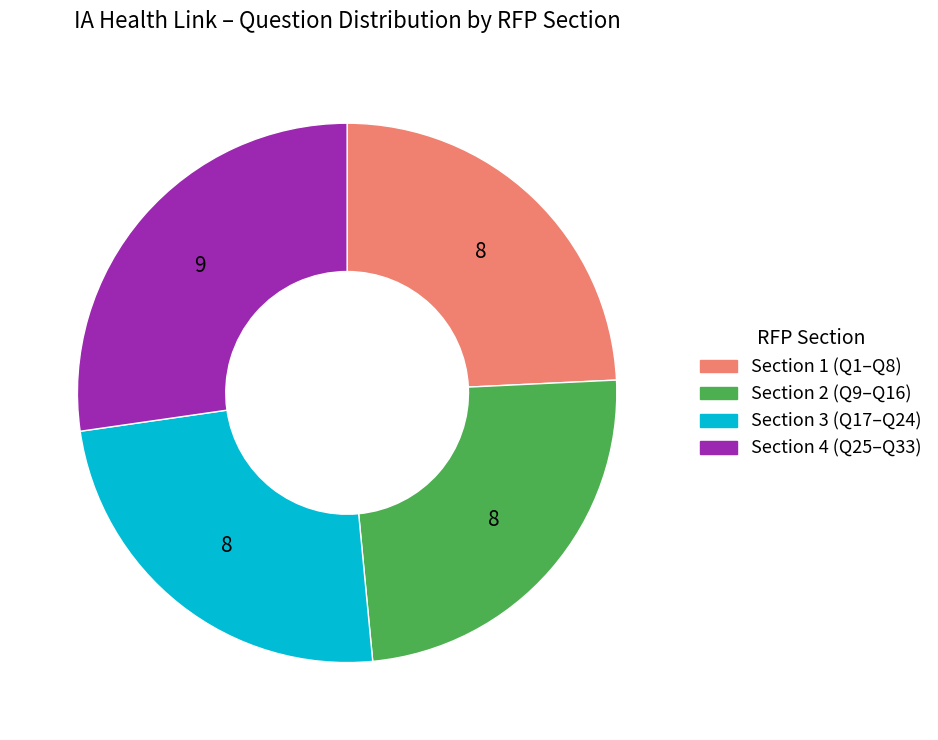

Does any single category account for the majority?

No